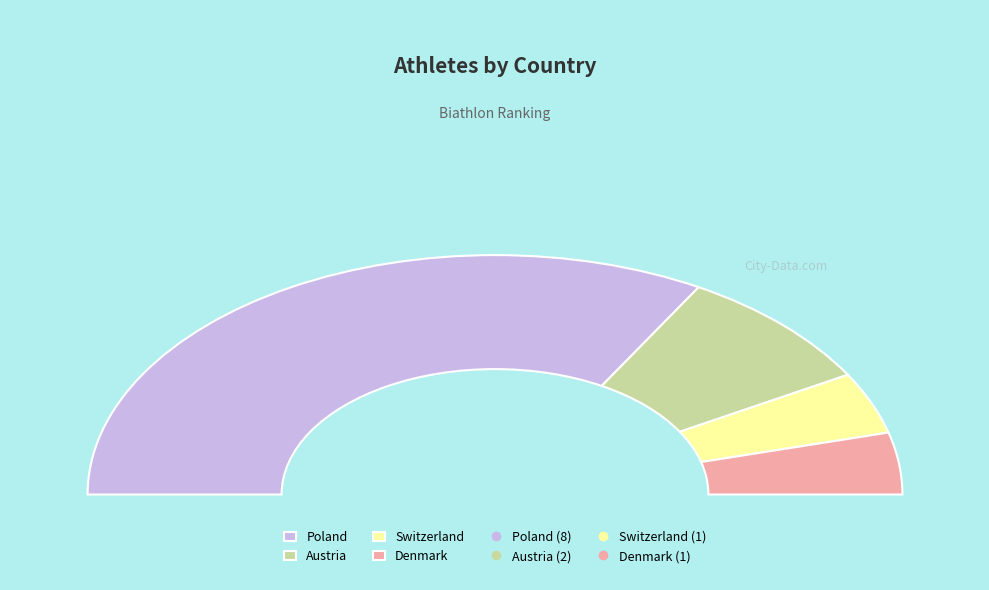

Which slice is the largest?

Poland